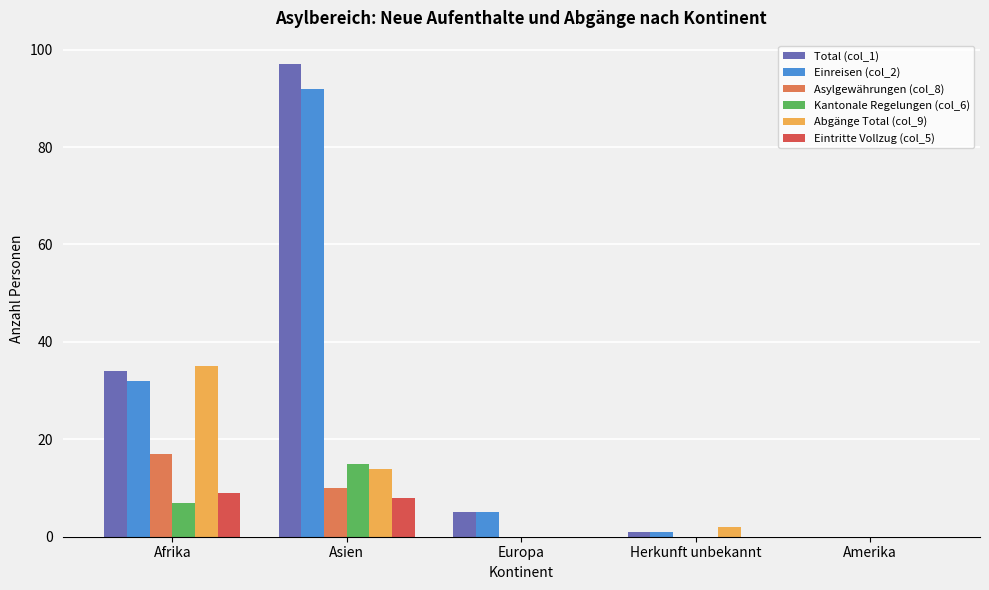

What is the difference between the Asylgewährungen (col_8) values at Afrika and Asien?

7